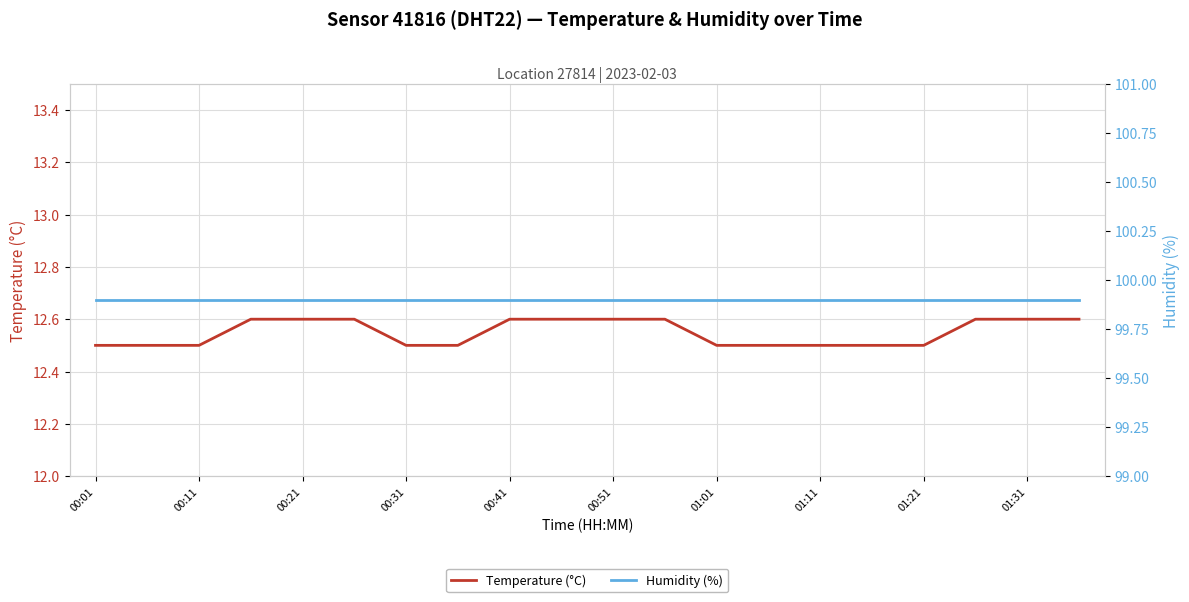

The Temperature (°C) series shows 12.6 at 01:31. True or false?

True